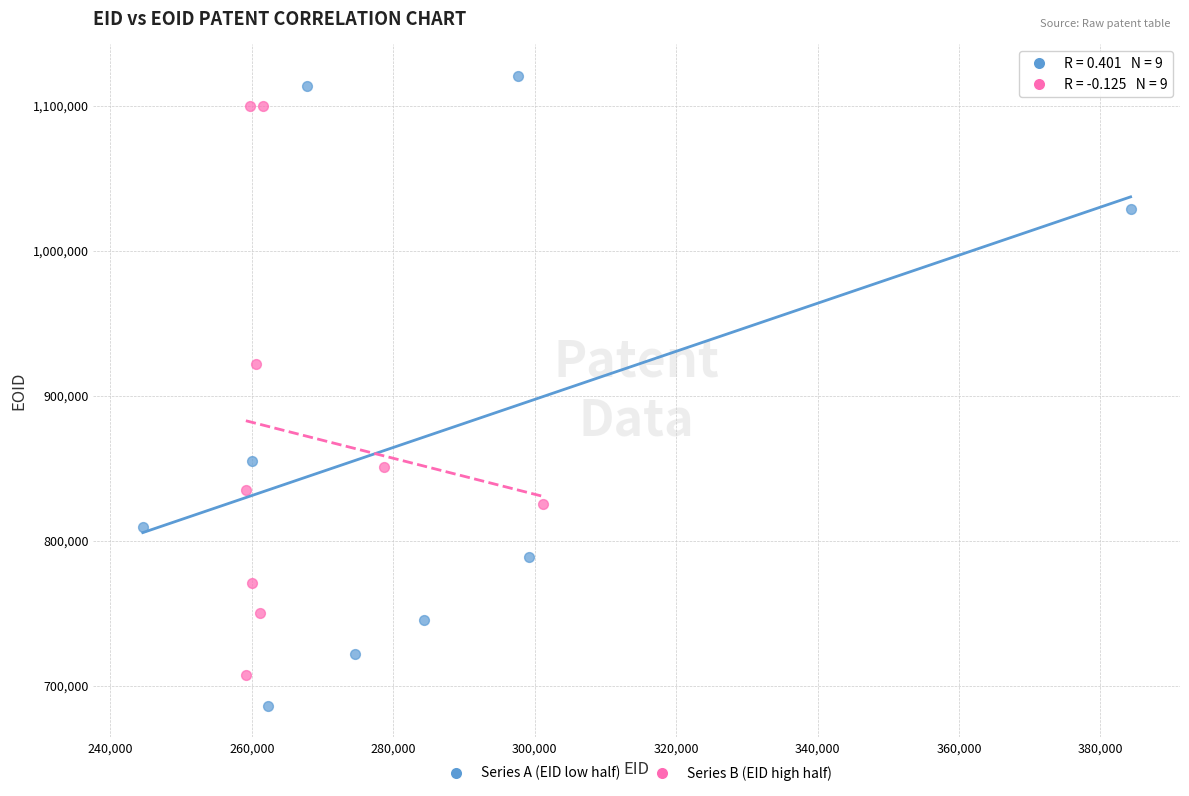

Which series has the widest spread of Y values?

Series A (EID low half)